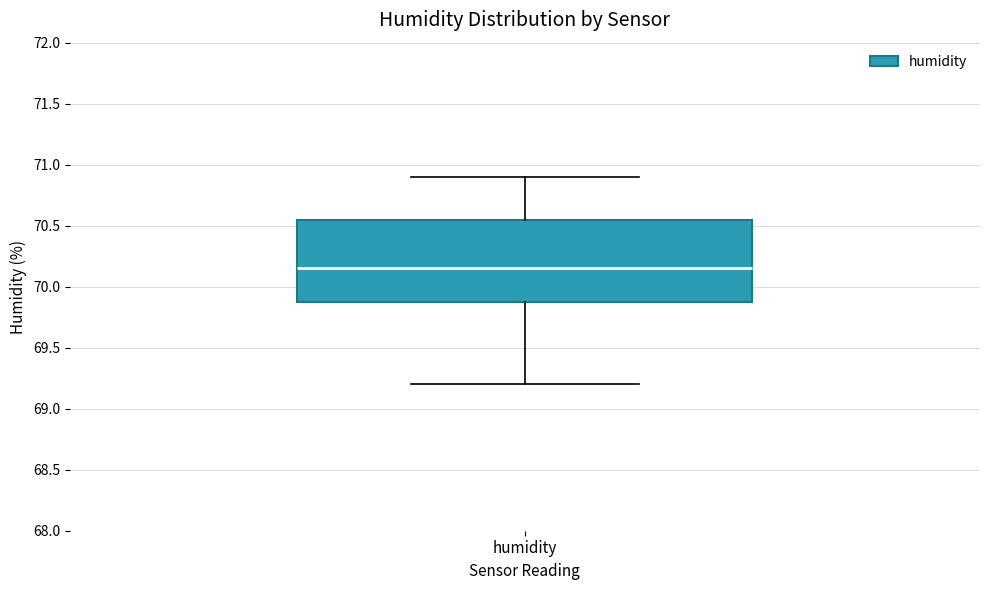

Where does the lower whisker of the box for humidity end on the y-axis? The values are not printed on the chart, so give them approximately, as read against the axis.

69.20